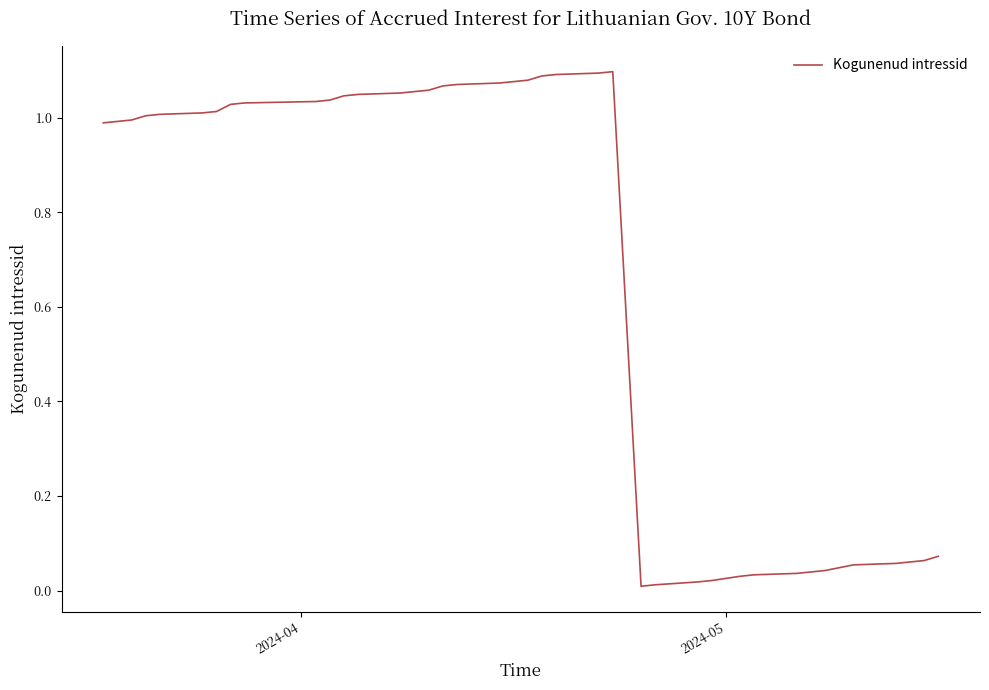

What is the sum of all values?

26.7